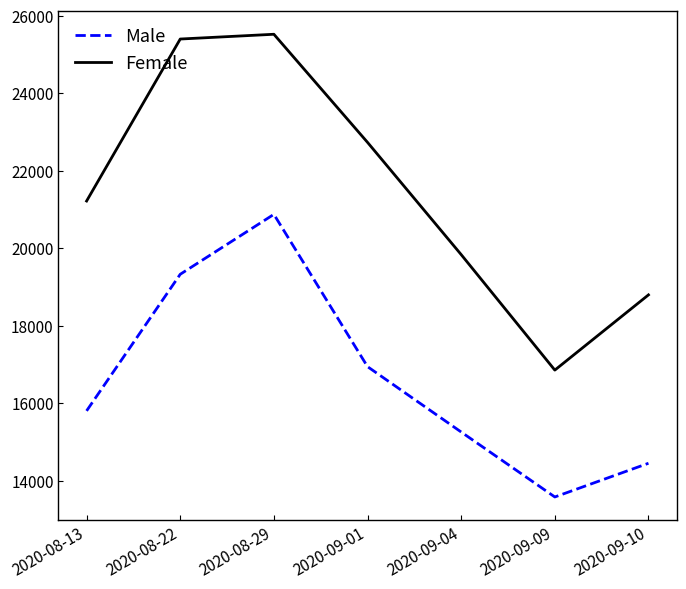

In Female, how many points are lower than both neighbors (excluding endpoints)?

1